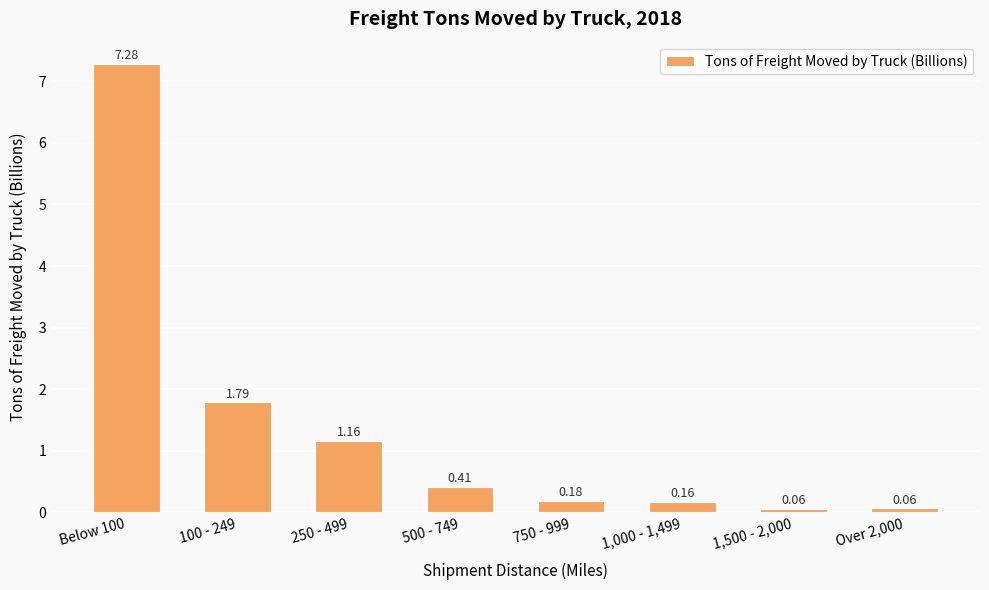

Count the number of data series in this chart.

1